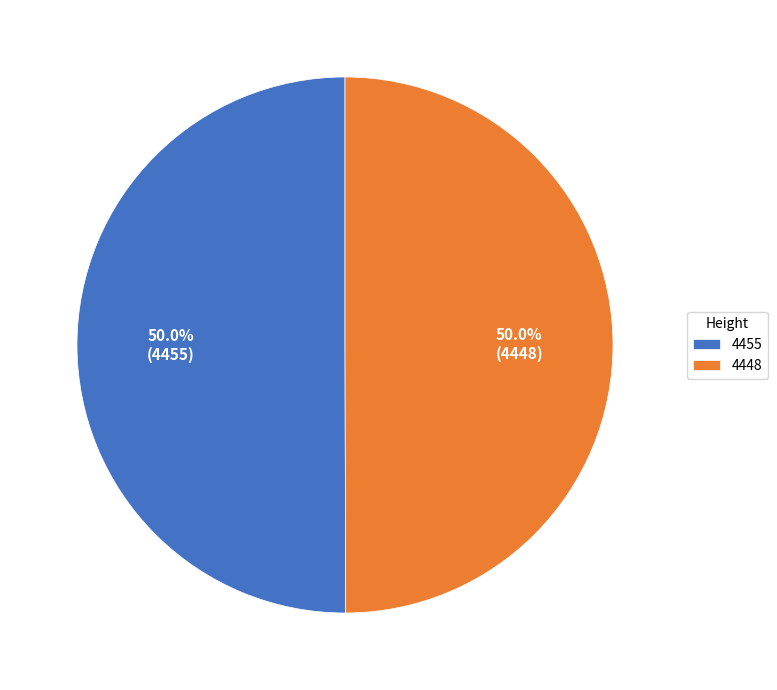

True or false: 4448 accounts for 36% of the total.

False